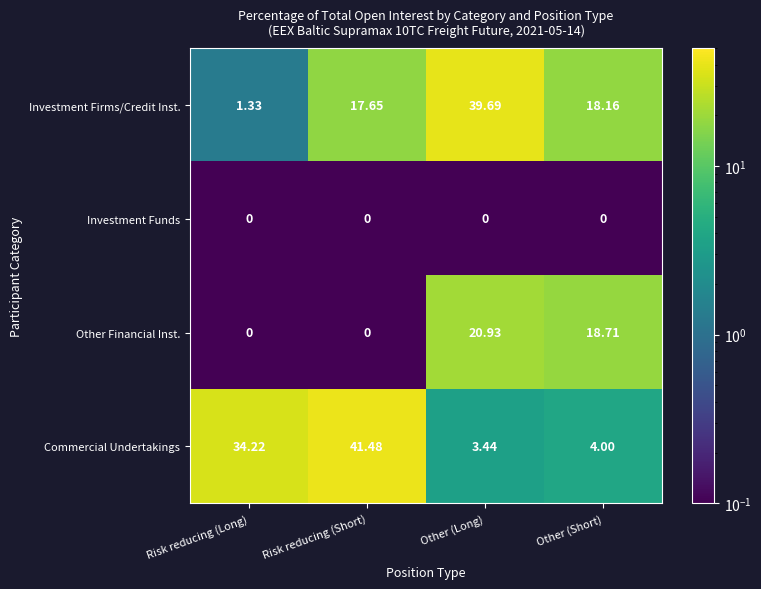

Between Risk reducing (Long) and Other (Long), which series saw the biggest shift?

Investment Firms/Credit Inst.